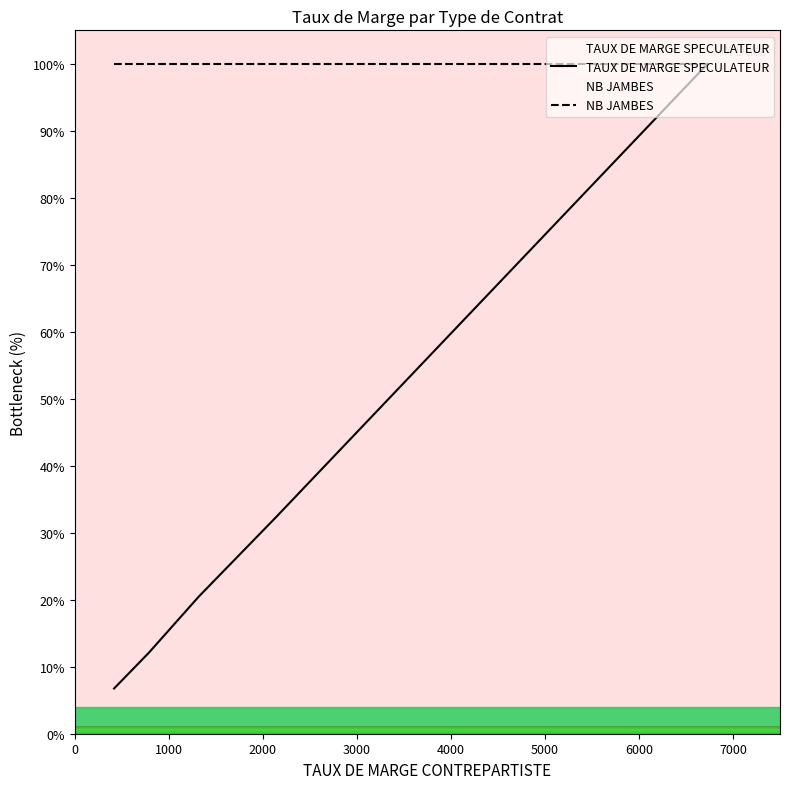

Which series has the widest spread of values?

TAUX DE MARGE SPECULATEUR